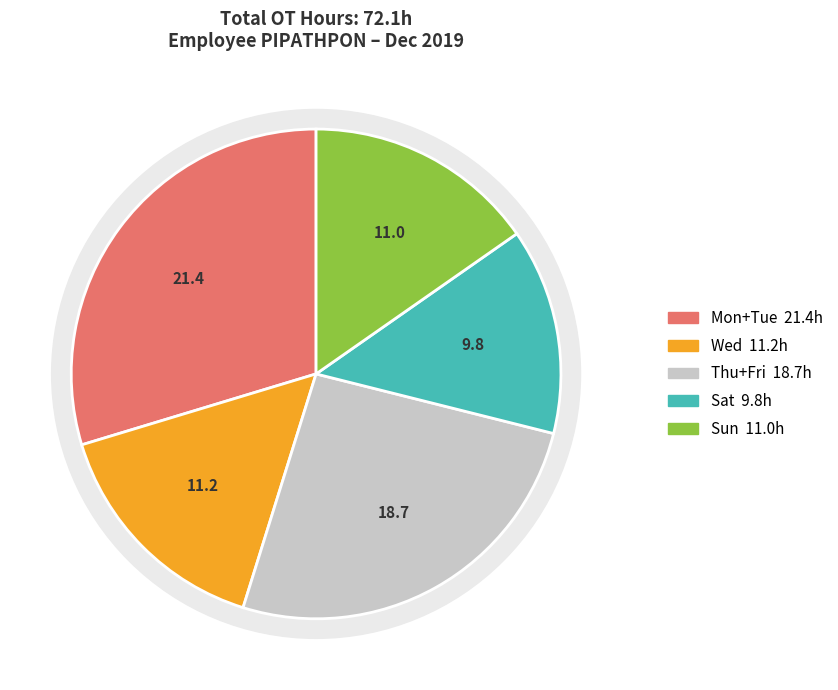

Approximately how many times larger is the value at Sun compared to Sat?

1.1